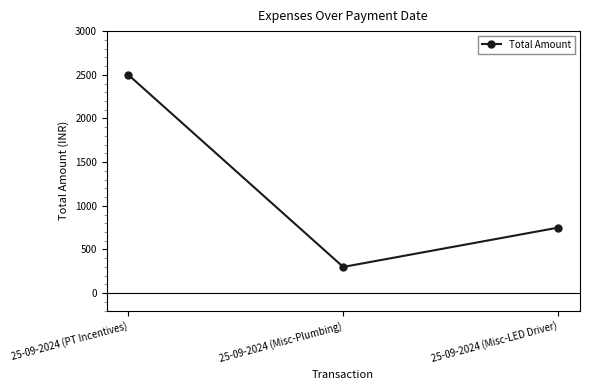

What is the approximate value at 25-09-2024 (PT Incentives)?

2500